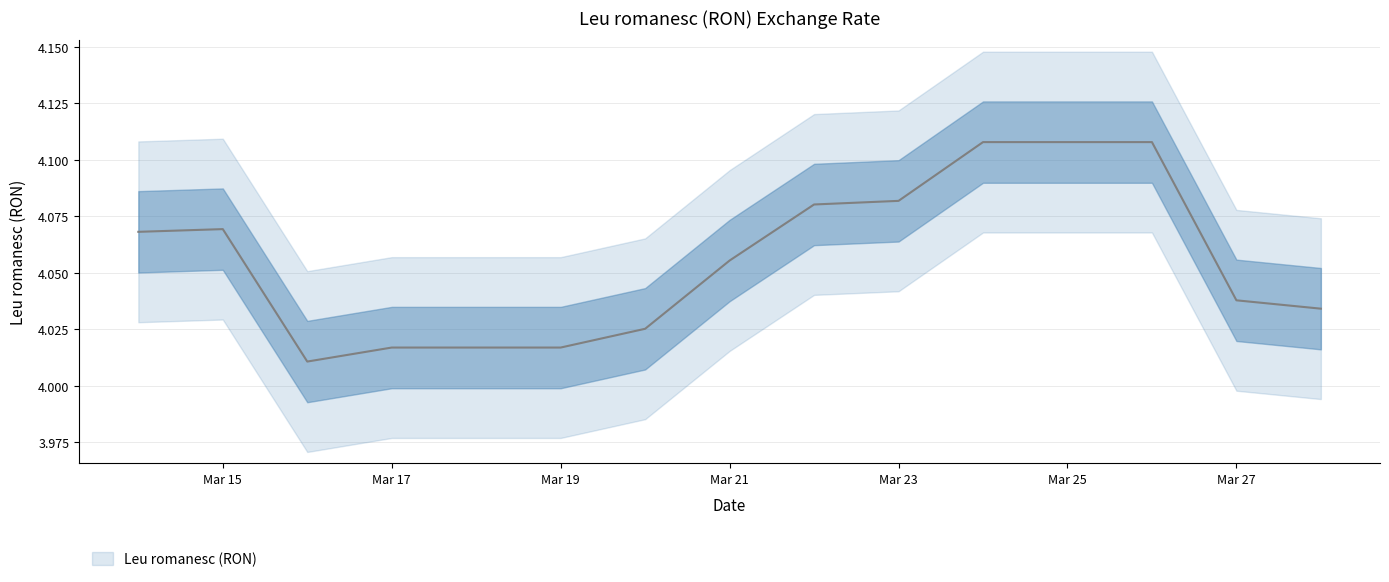

Rank the categories by value from highest to lowest.

2023-03-24, 2023-03-25, 2023-03-26, 2023-03-23, 2023-03-22, 2023-03-15, 2023-03-14, 2023-03-21, 2023-03-27, 2023-03-28, 2023-03-20, 2023-03-17, 2023-03-18, 2023-03-19, 2023-03-16